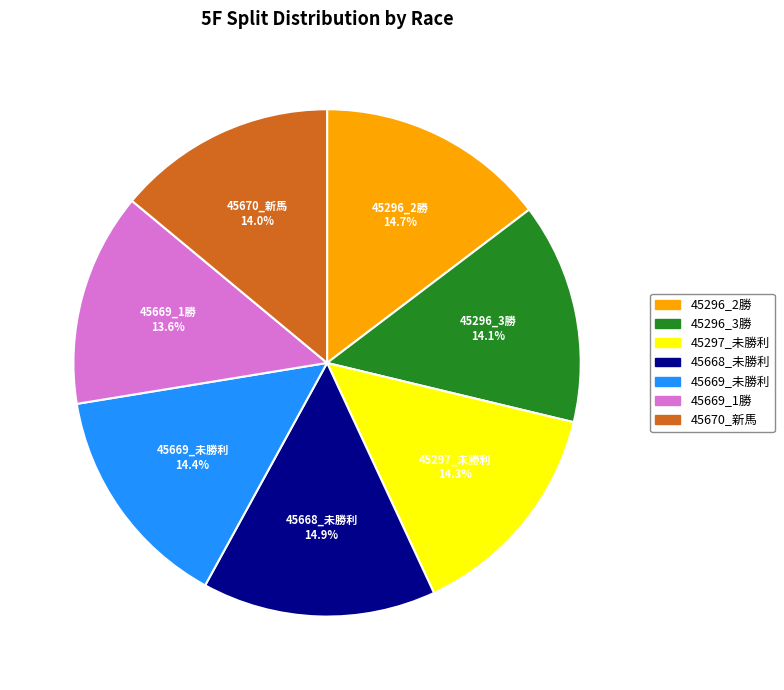

Is there any slice that represents more than half of the pie?

No